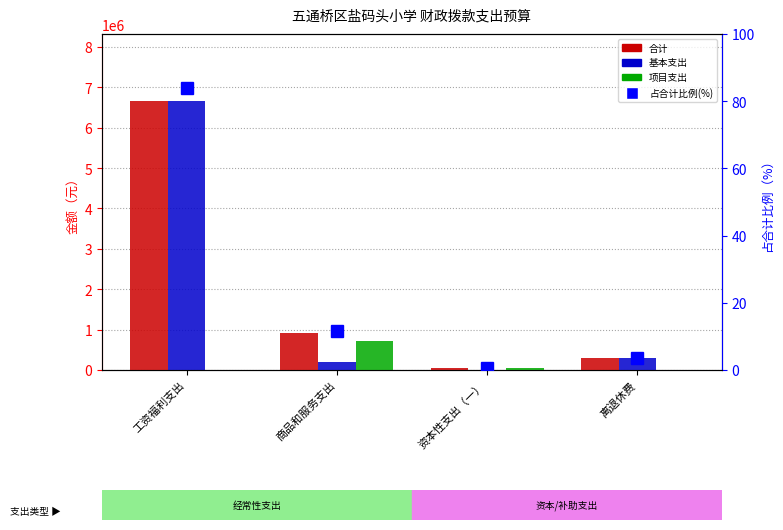

At which category is the sum across all series the highest?

工资福利支出